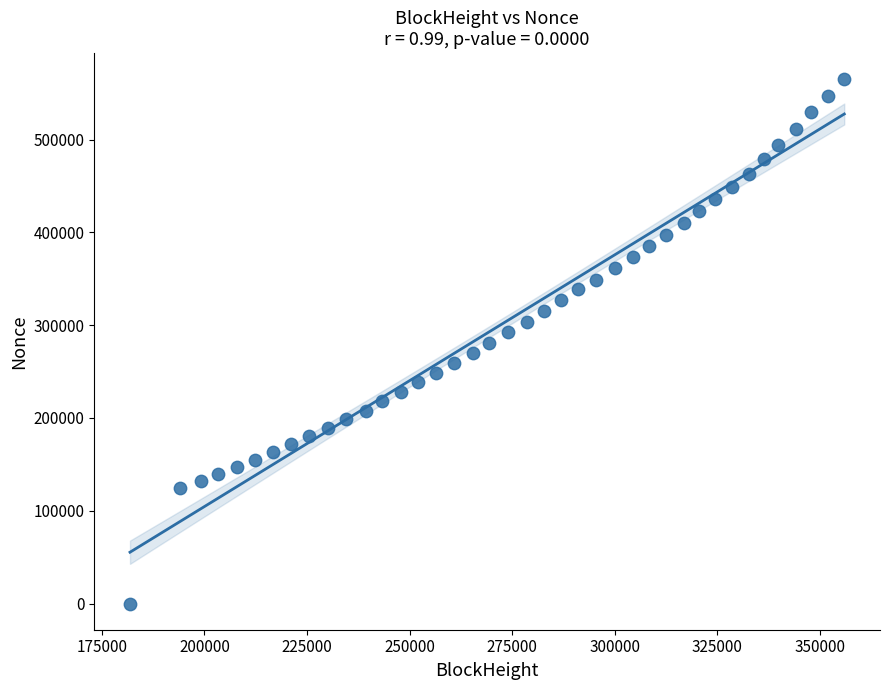

What is the range of X values (max minus min)?

174056